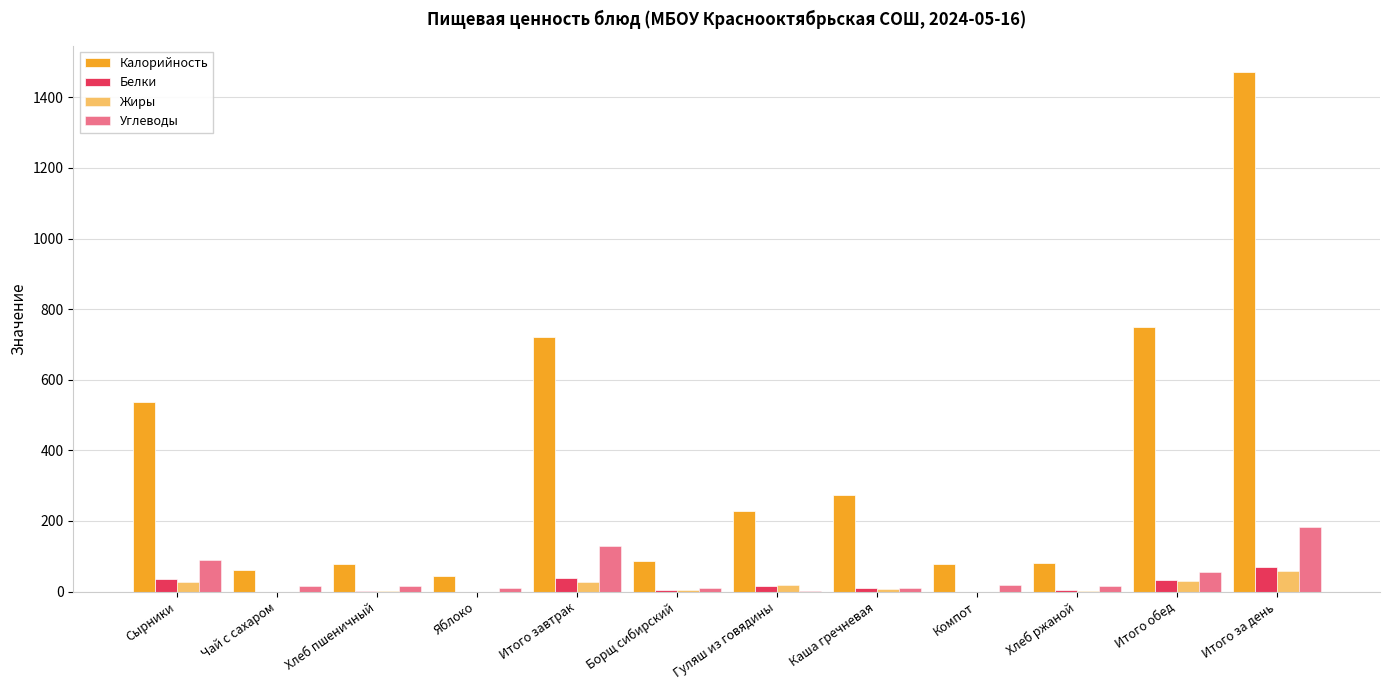

How many categories are shown in the chart?

12